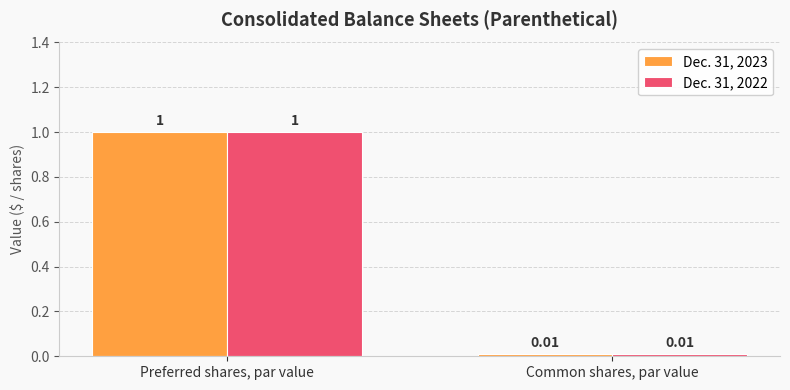

Rank the categories by Dec. 31, 2023 value from highest to lowest.

Preferred shares, par value, Common shares, par value